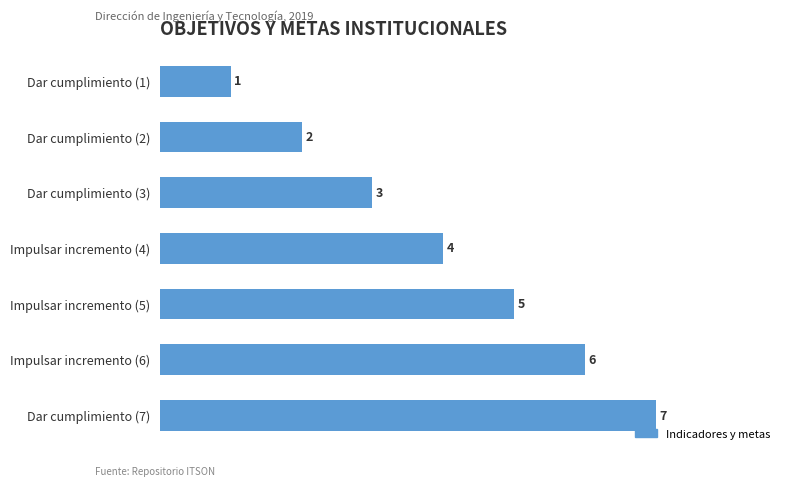

What is the difference between the values at Dar cumplimiento (2) and Dar cumplimiento (7)?

5